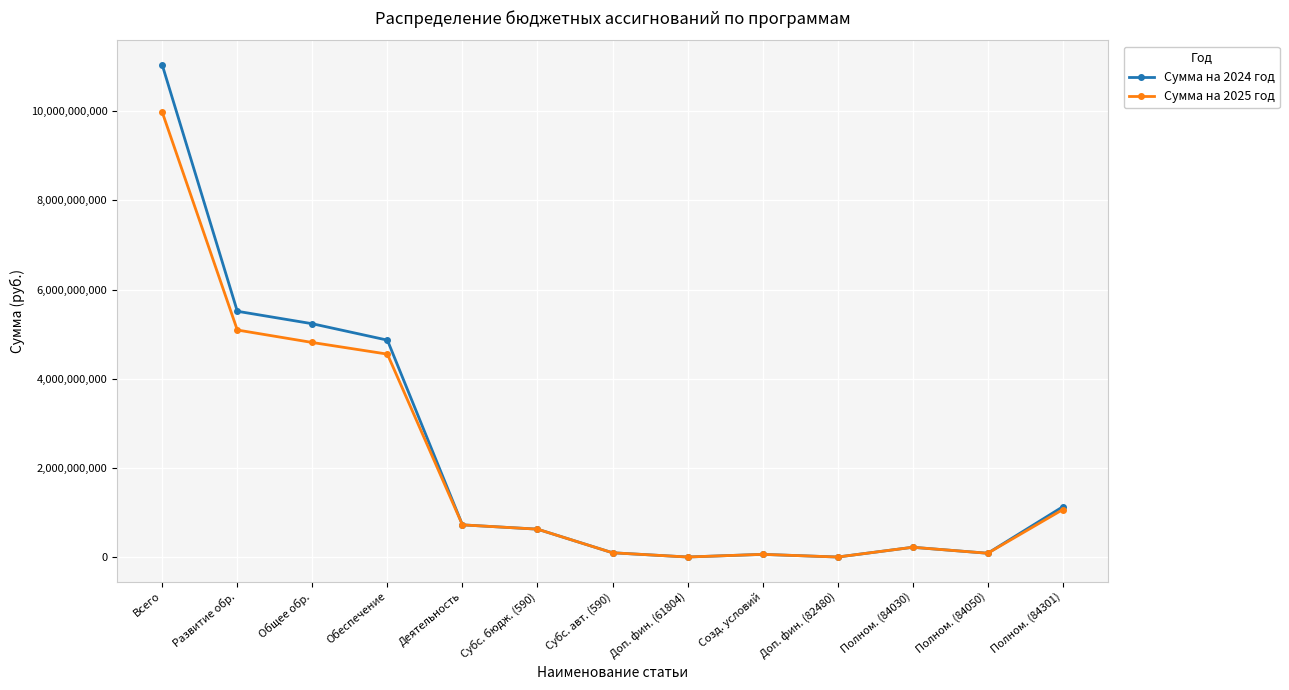

The Сумма на 2025 год series shows 5093204139 at Развитие обр.. True or false?

True